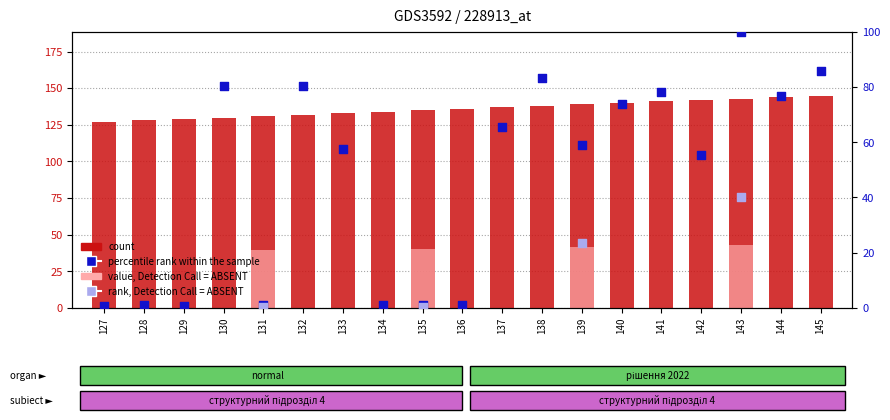

Which series contains the highest Y value?

count